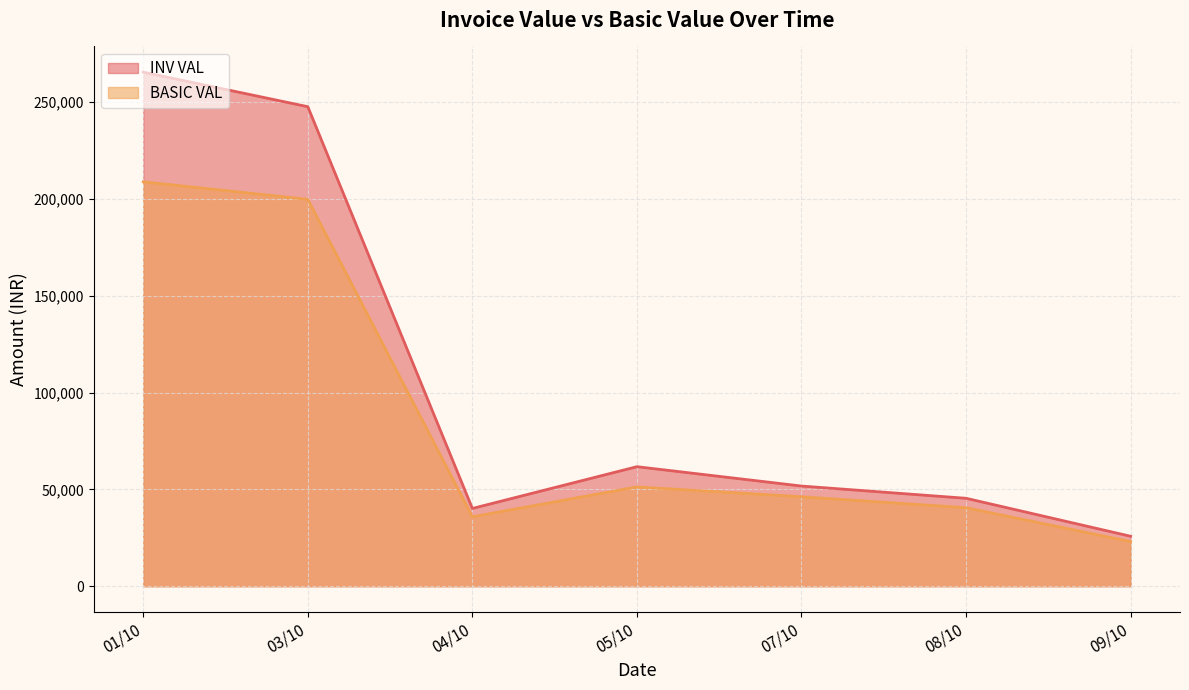

What value does the BASIC VAL series have at 07/10?

46200.0